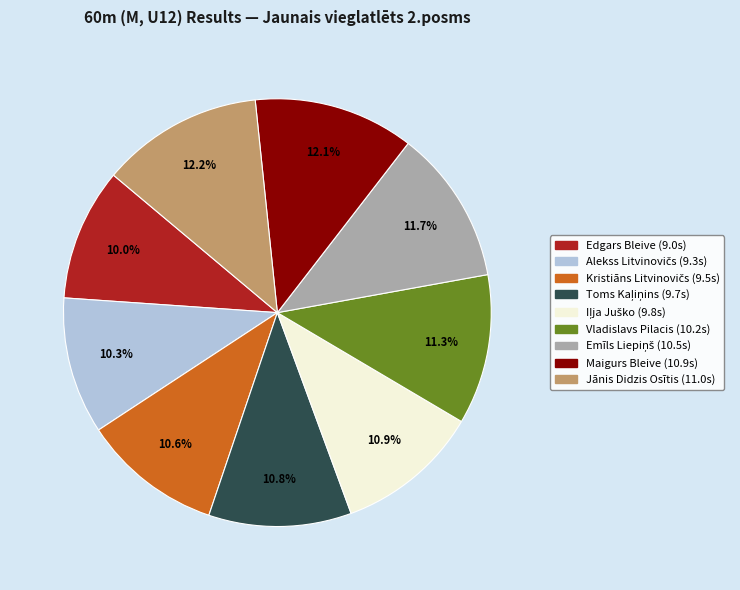

How many segments does this pie chart have?

9